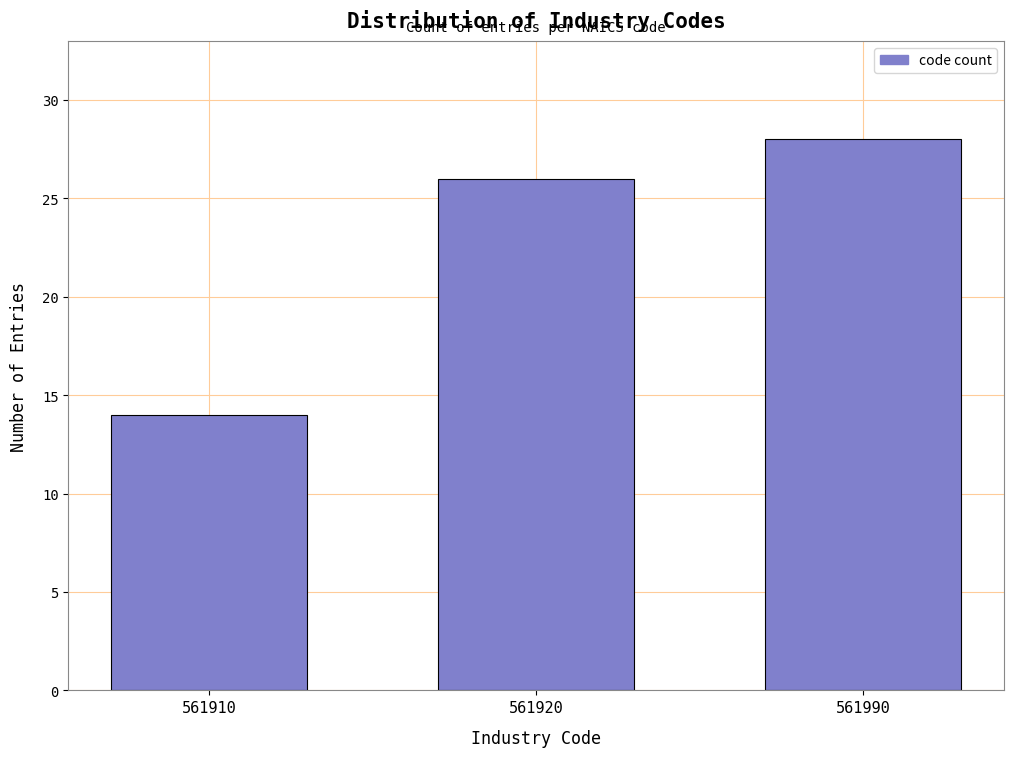

Reading left to right, list all the values displayed in this chart.

14	26	28